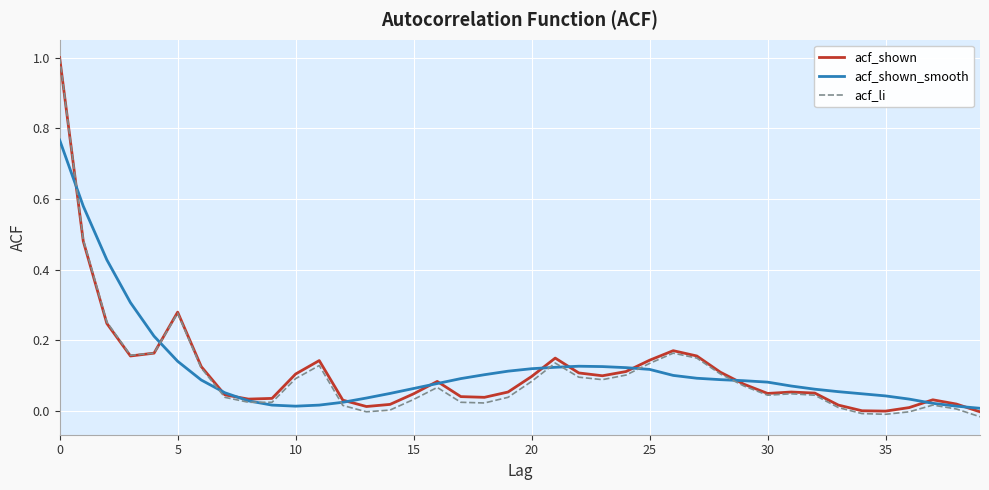

What is the greatest value displayed?

1.0